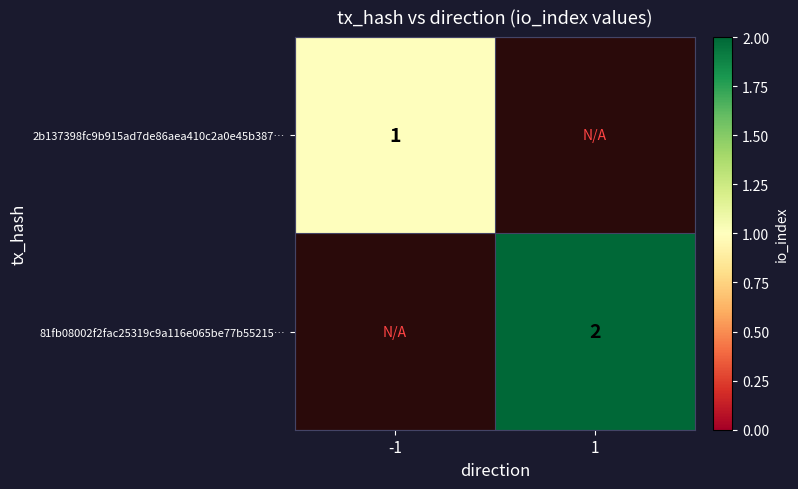

Is the value of 81fb08002f2fac25319c9a116e065be77b55215… at 1 greater than the value of 2b137398fc9b915ad7de86aea410c2a0e45b387… at -1?

Yes